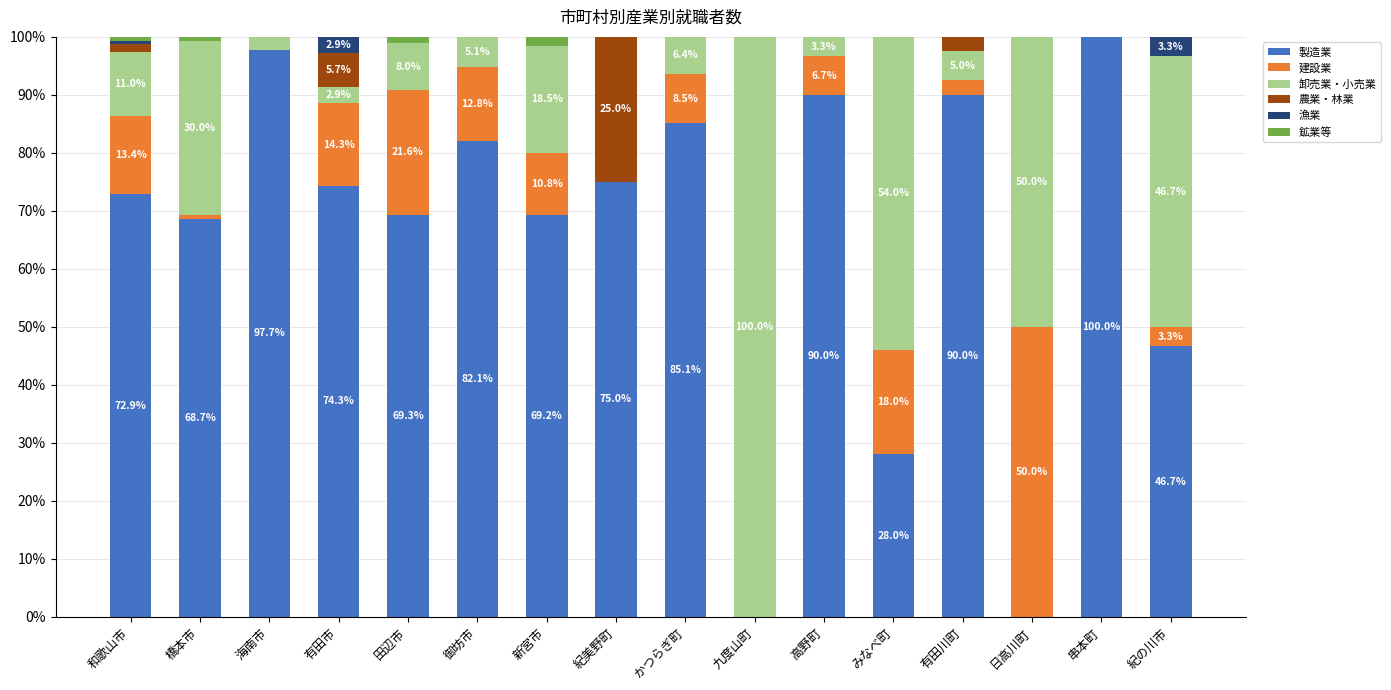

What is the total value across all series at 九度山町?

100.0